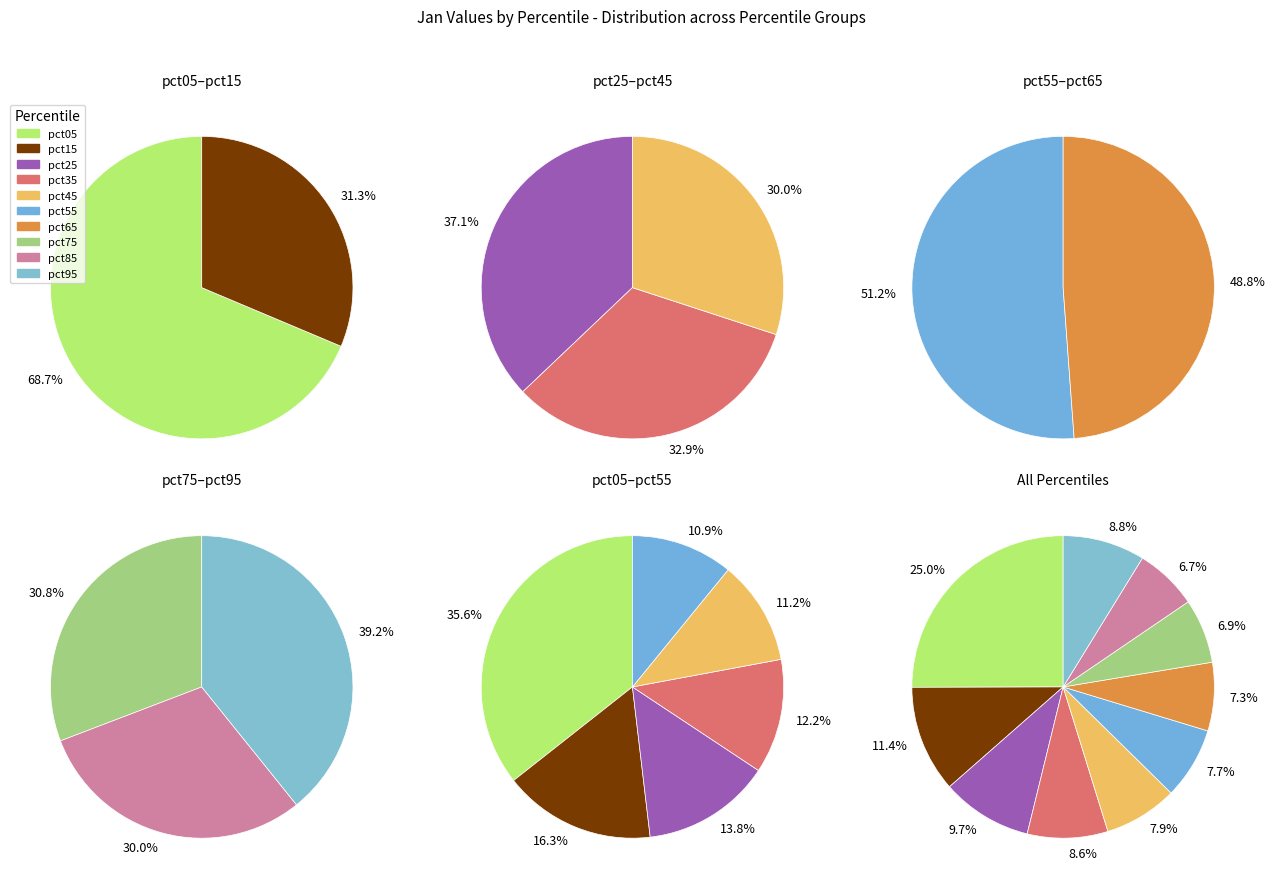

Rank the categories by value from lowest to highest.

pct85, pct75, pct65, pct55, pct45, pct35, pct95, pct25, pct15, pct05